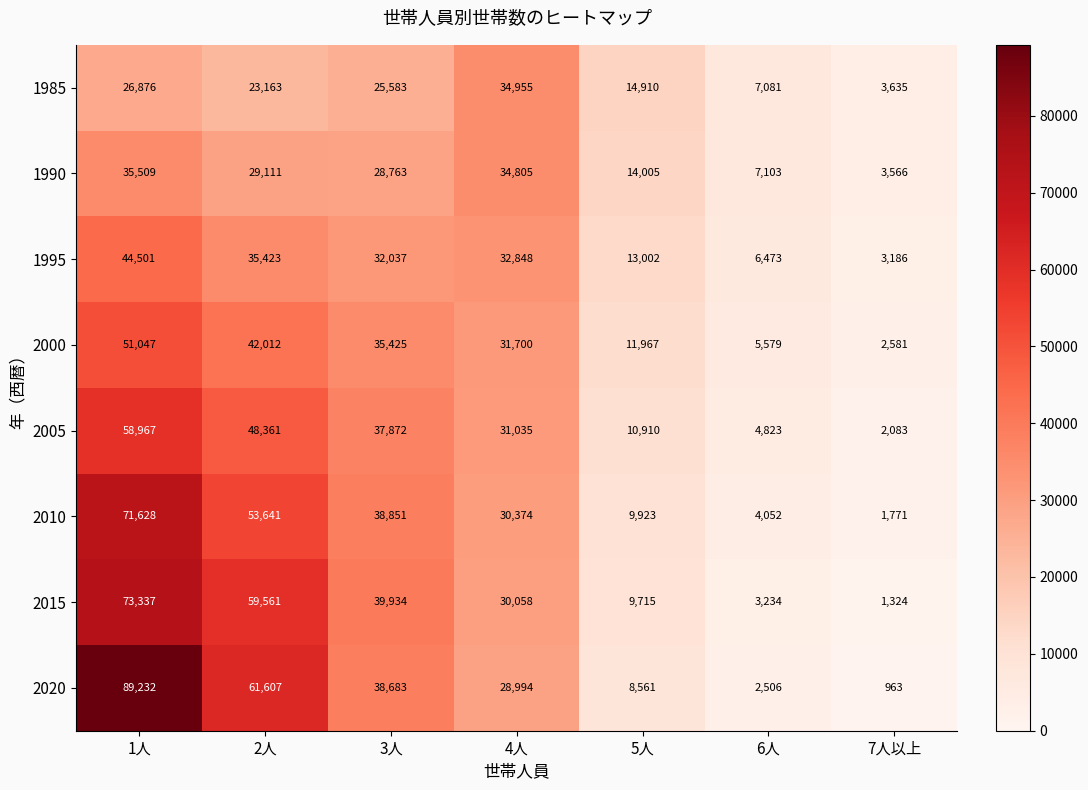

Which category has the lowest value in the 1985 series?

7人以上